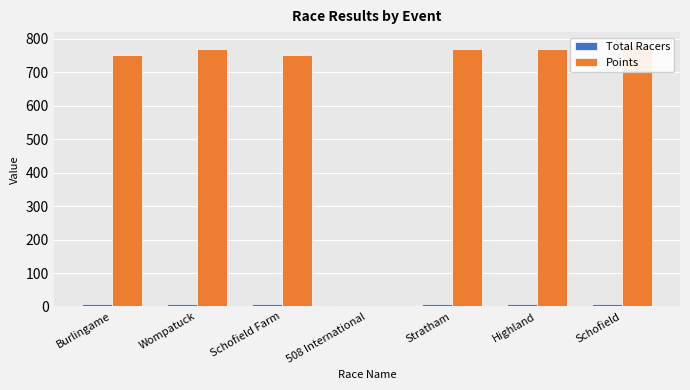

What is the highest value of the Total Racers series?

8.0